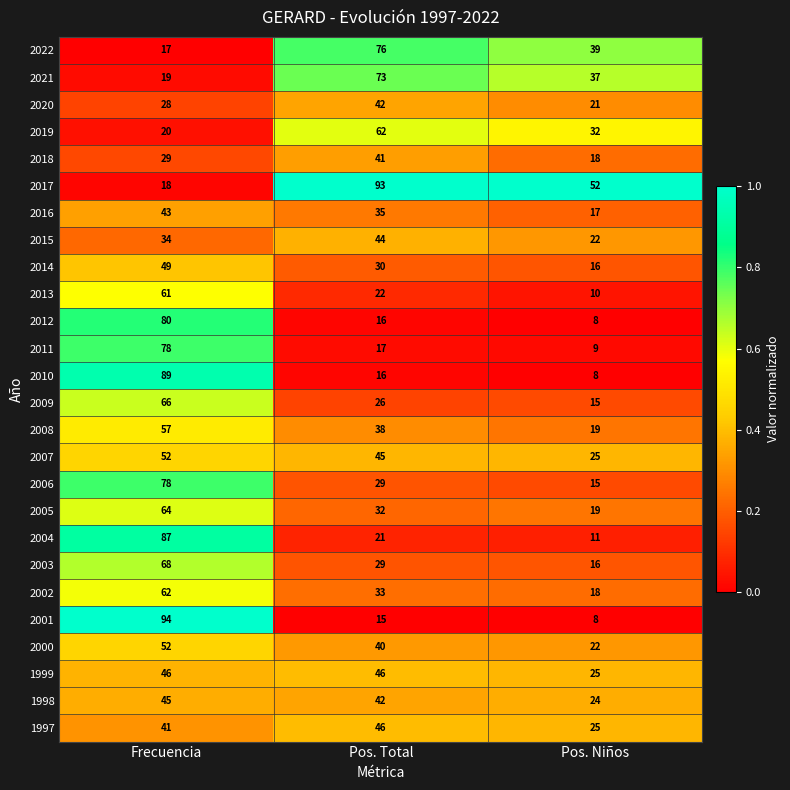

Is it true that 2010 equals 16 at Pos. Total?

True